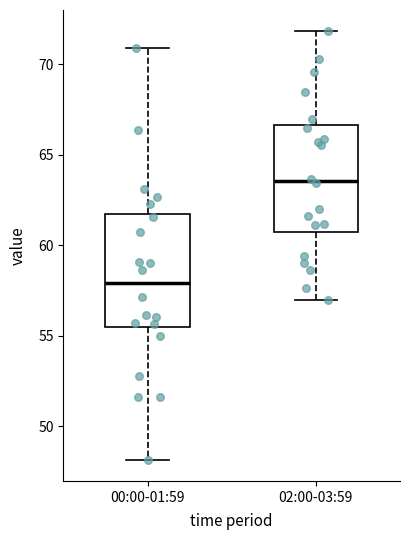

Where does the median line of the box for 00:00-01:59 sit on the y-axis? The values are not printed on the chart, so give them approximately, as read against the axis.

58.0